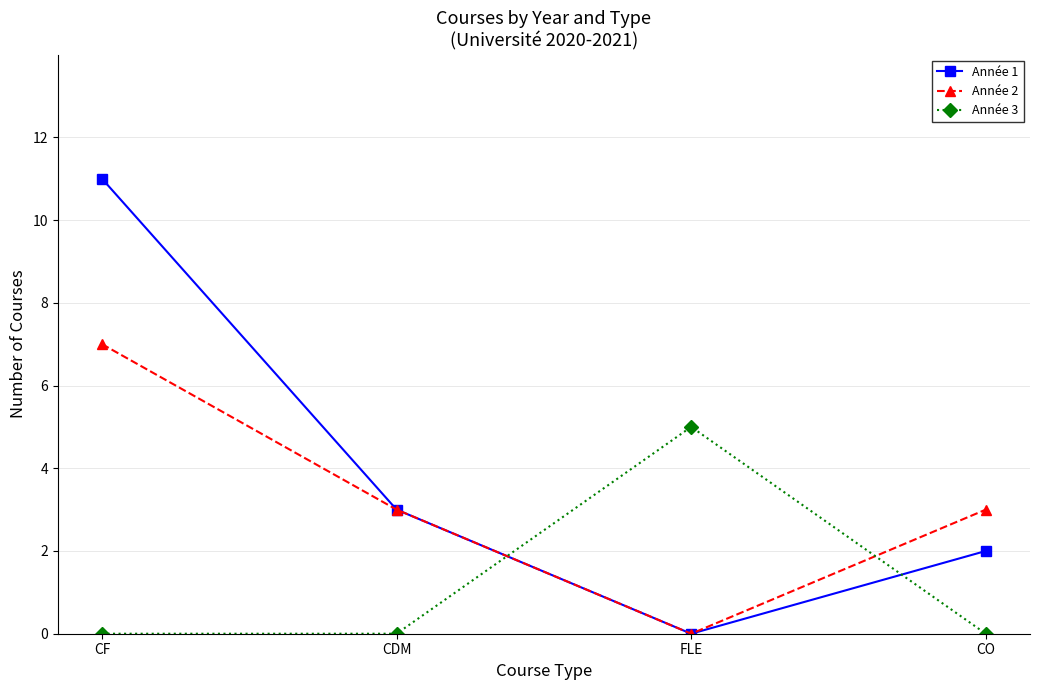

How many distinct data groups are displayed?

3